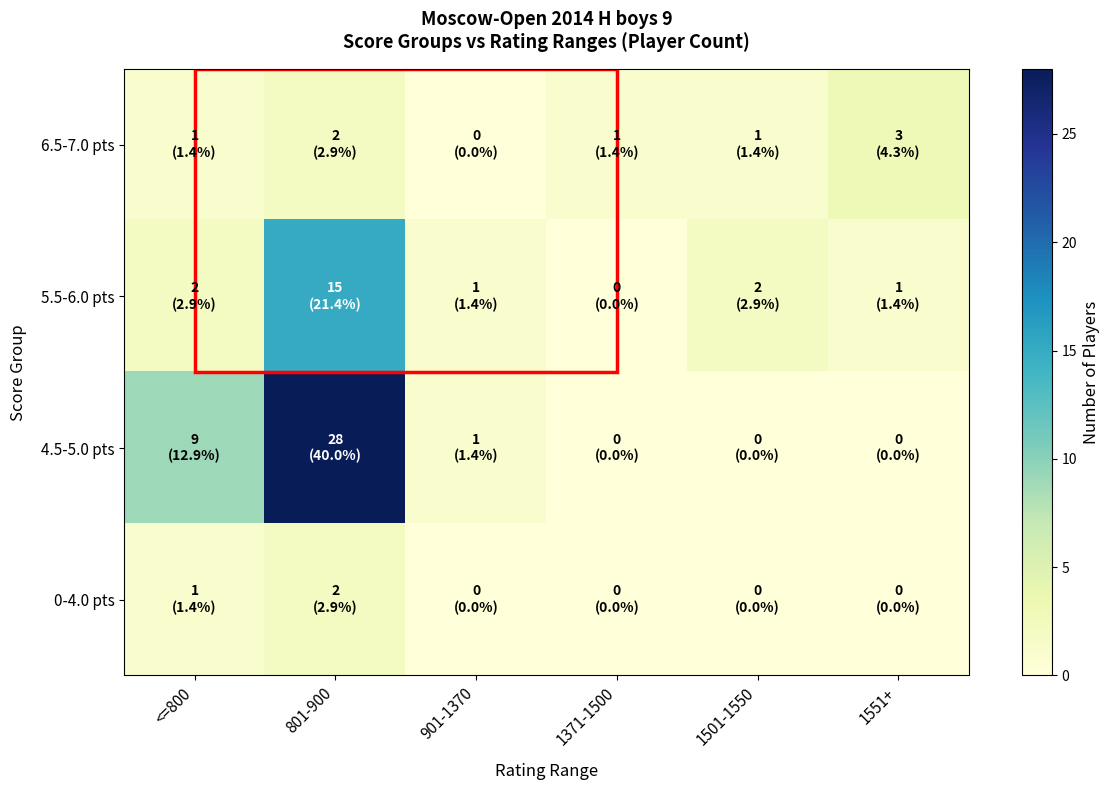

How many distinct data groups are displayed?

4